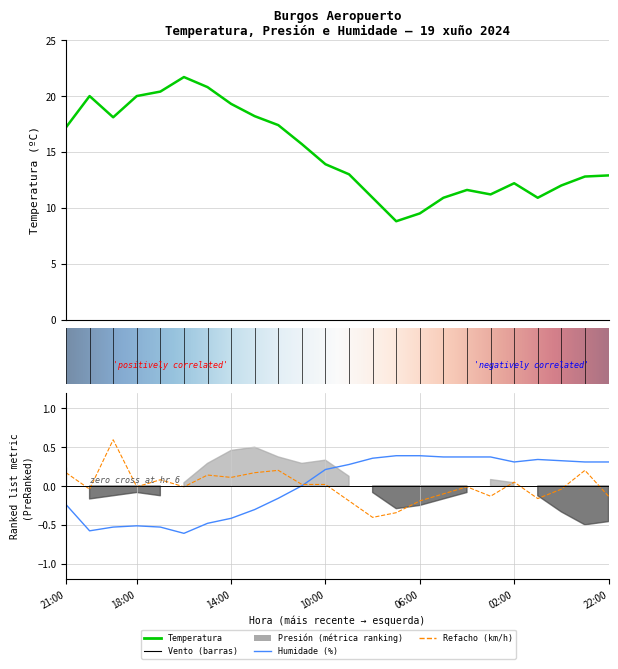

Is this an area chart (filled region under the line)?

No